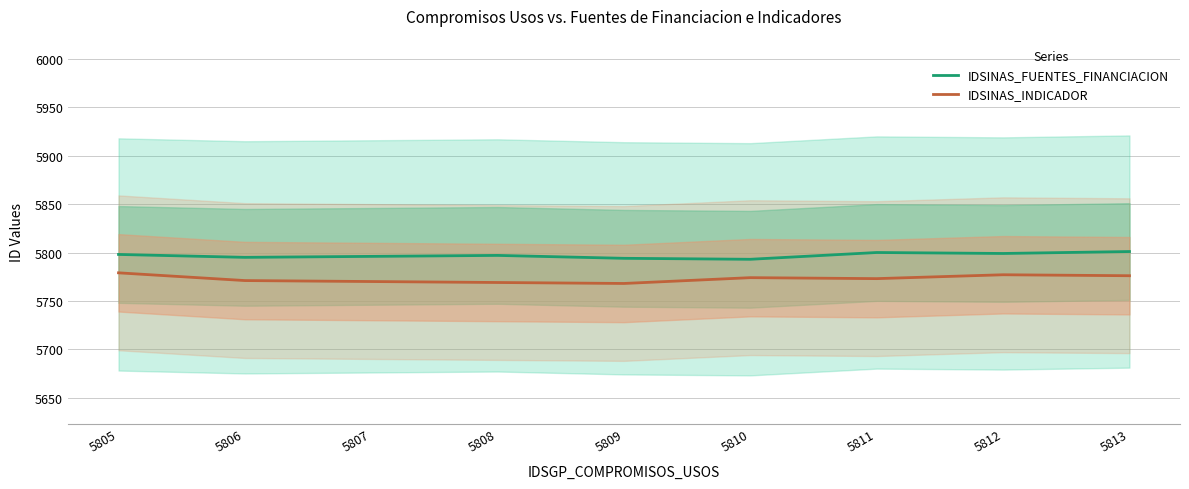

What is the value of the IDSINAS_FUENTES_FINANCIACION point at the 6th from the left?

5793